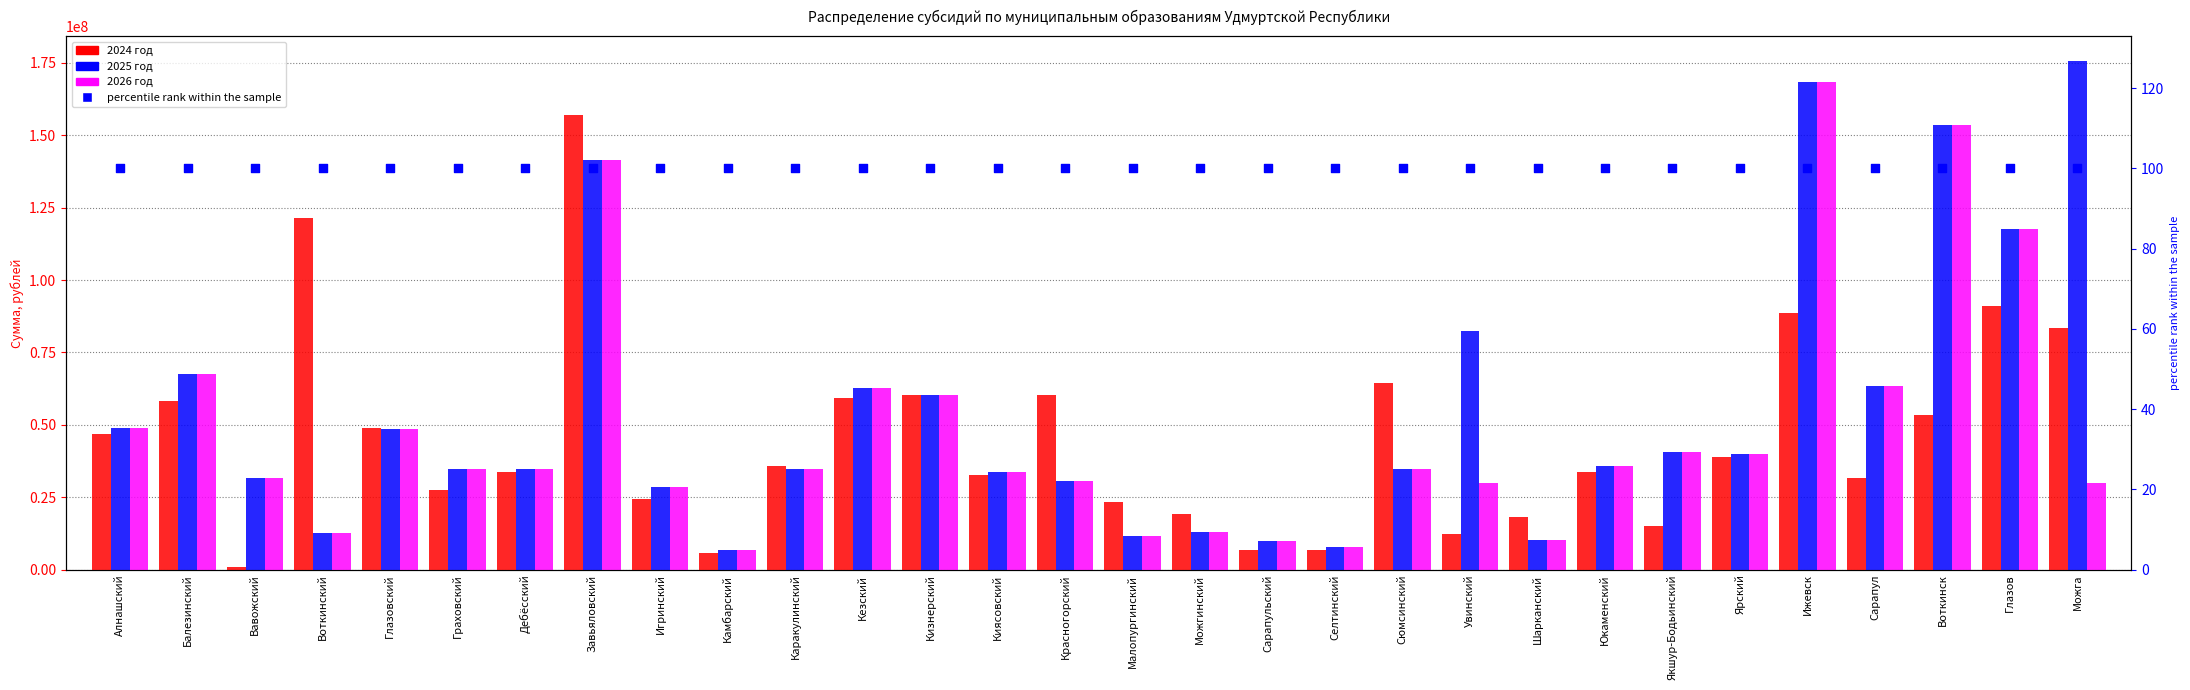

Which series contains the lowest Y value?

percentile rank within the sample